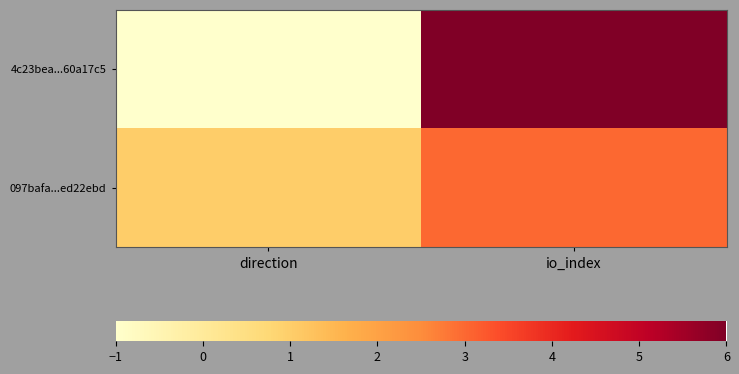

Which series has the widest spread of values?

4c23bea...60a17c5